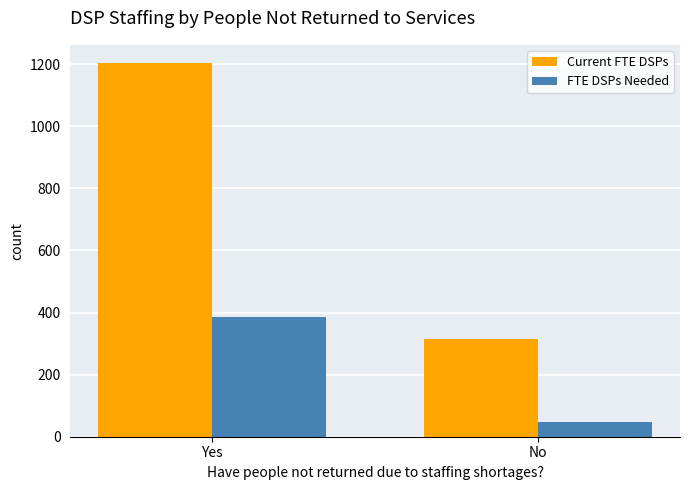

How many values in the Current FTE DSPs series are below 1202?

1